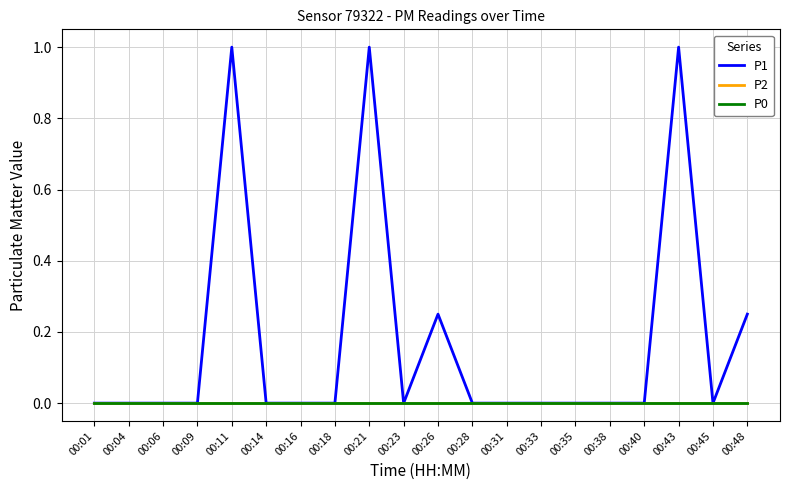

The value of P1 at 00:40 is 0.5. True or false?

False